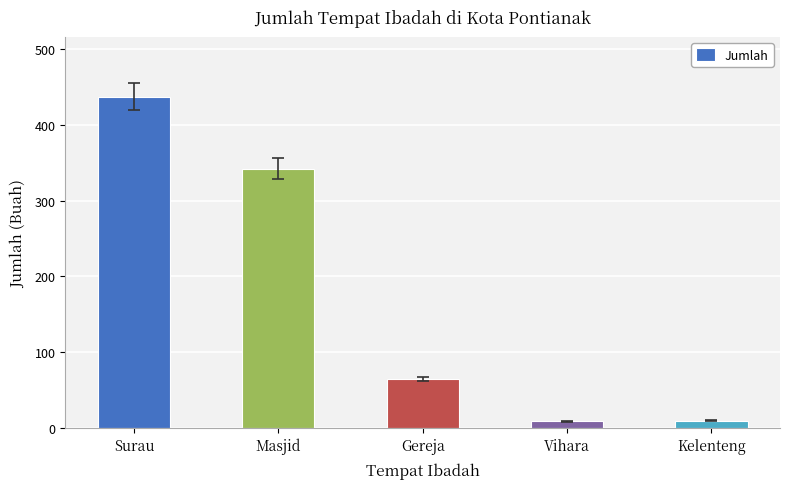

What position from the left is Kelenteng?

5